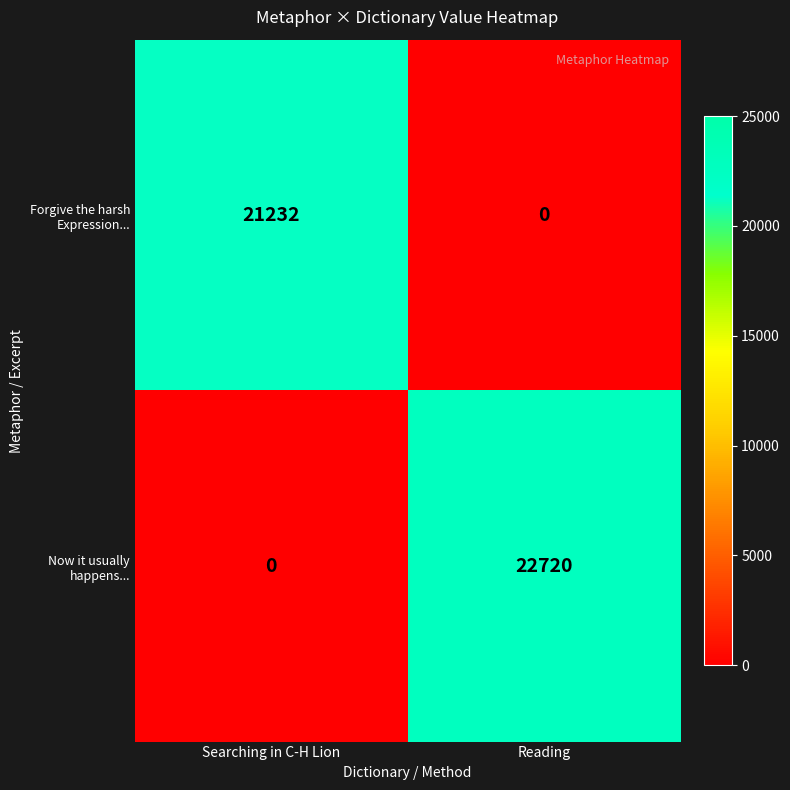

What is the maximum value shown in the chart?

22720